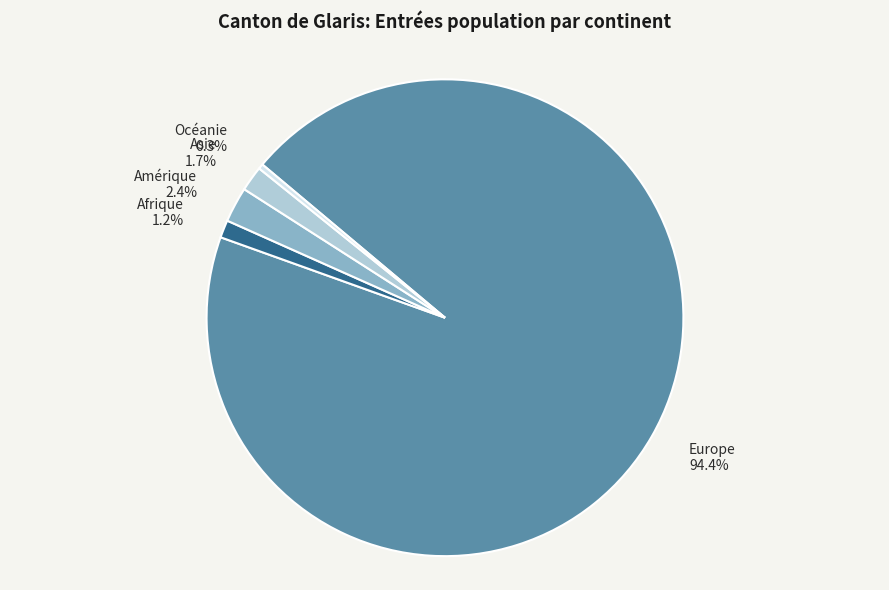

Is it true that Afrique is 11% of the pie?

False